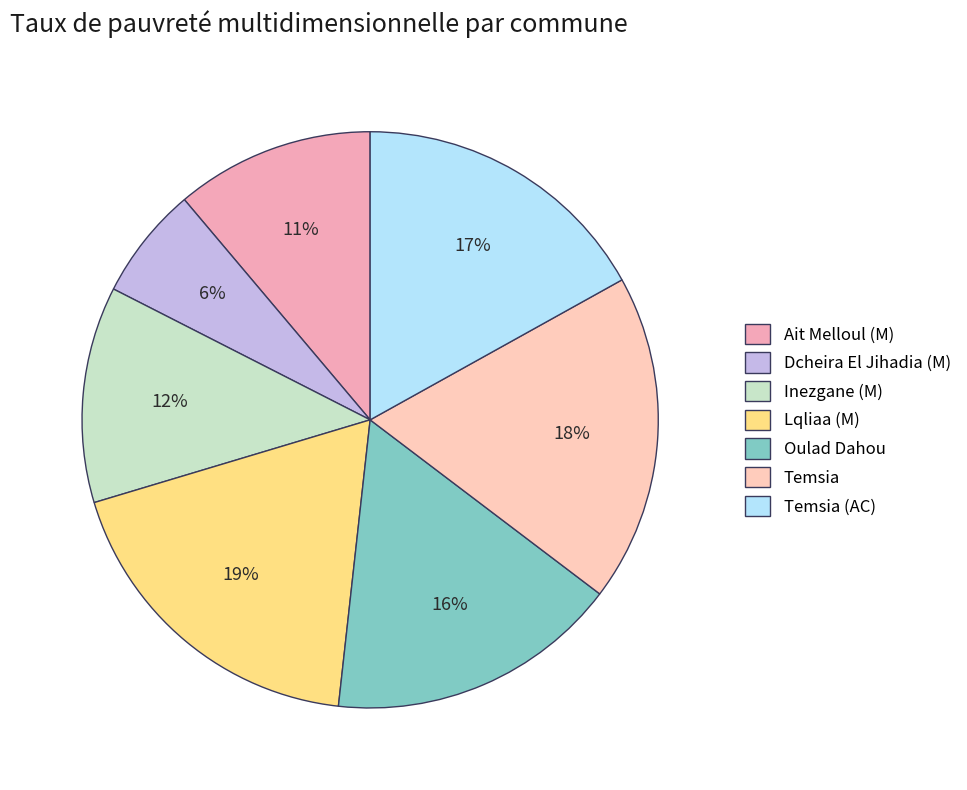

Count the number of slices in the pie.

7